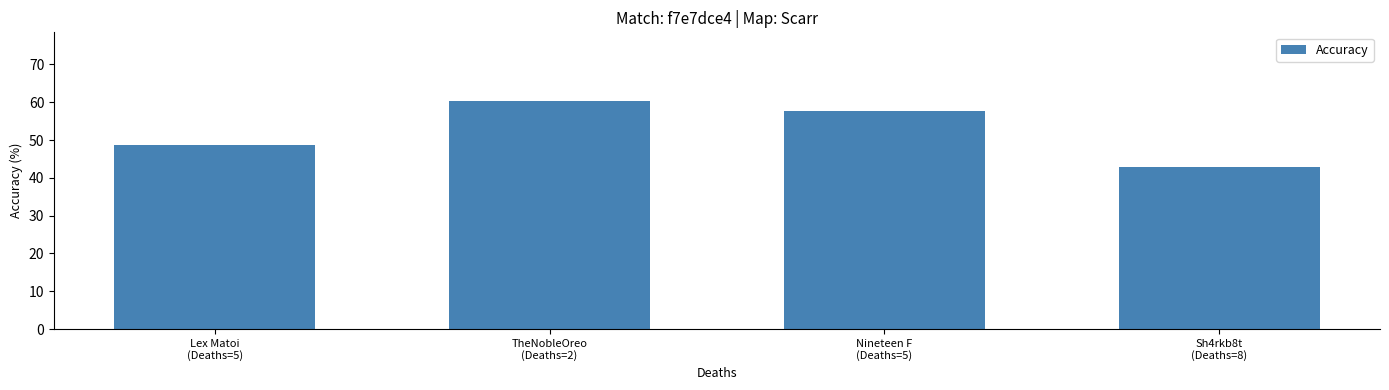

Reading left to right, what are all the values shown in this chart?

Lex Matoi
(Deaths=5)=48.7	TheNobleOreo
(Deaths=2)=60.4	Nineteen F
(Deaths=5)=57.8	Sh4rkb8t
(Deaths=8)=42.9